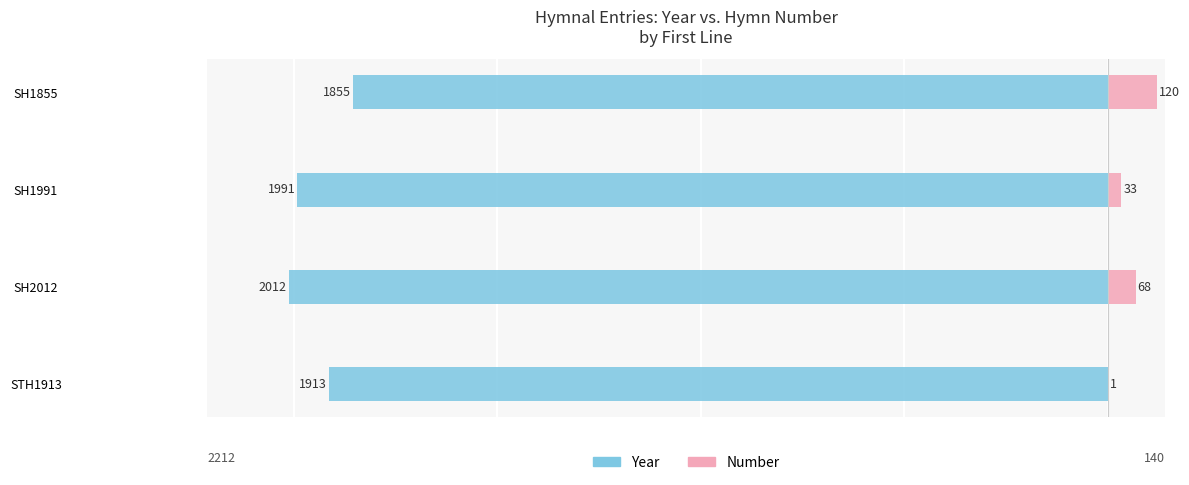

What is the total value across all series at SH1991?

-1958